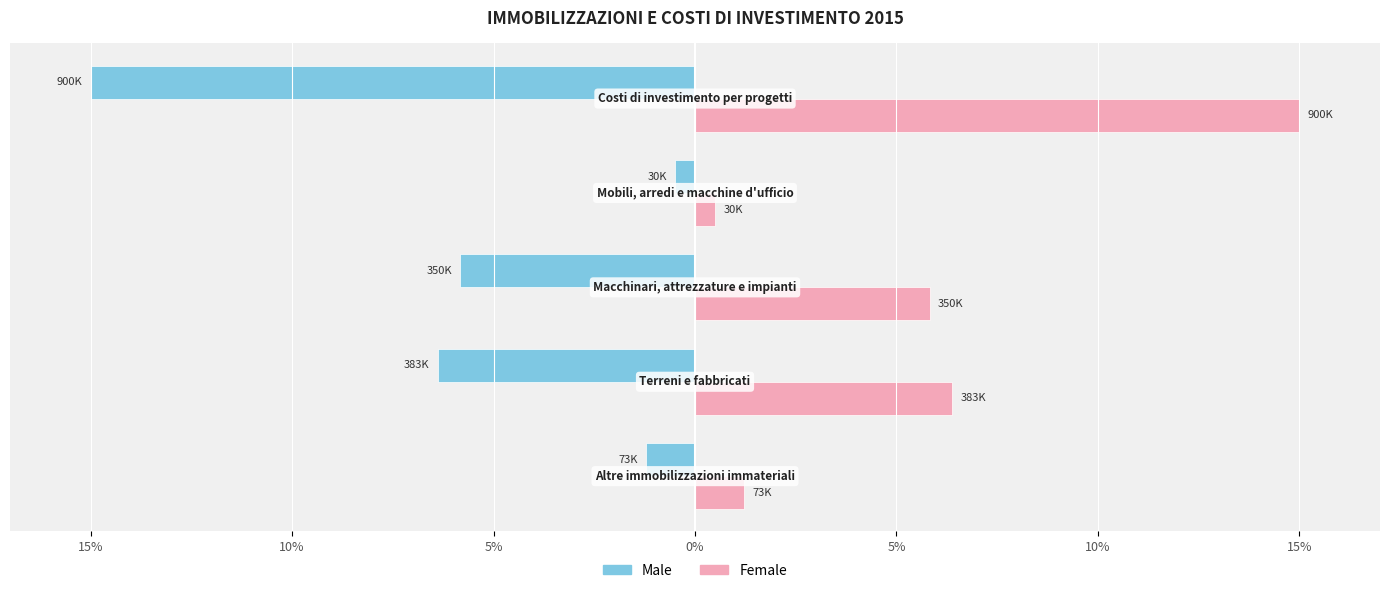

What is the difference between the second highest and minimum values in the Female series?

5.9